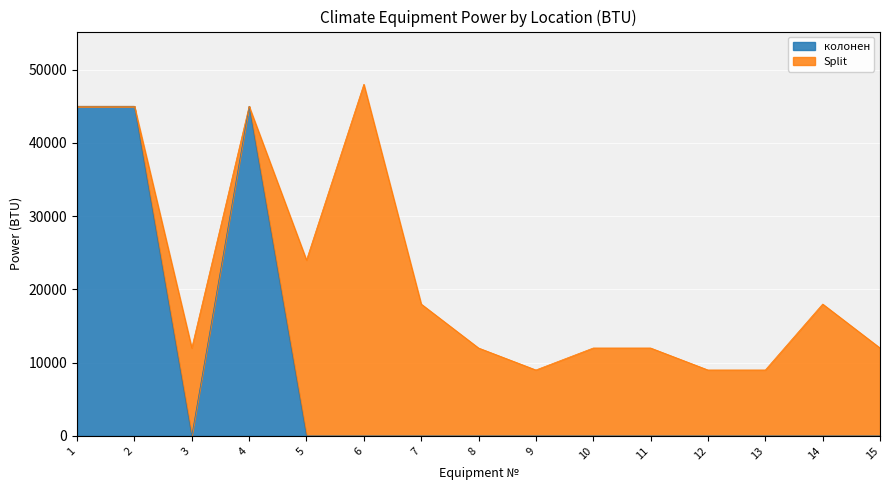

The value at 1 is 45000. True or false?

True